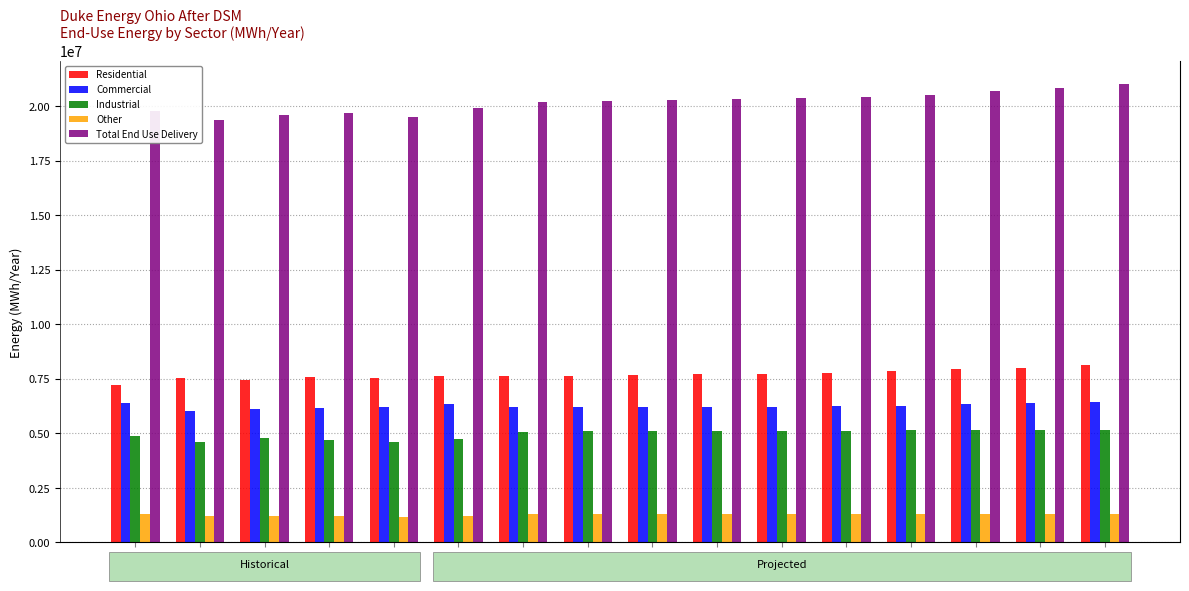

List the series in order of their peak value, lowest first.

Other, Industrial, Commercial, Residential, Total End Use Delivery